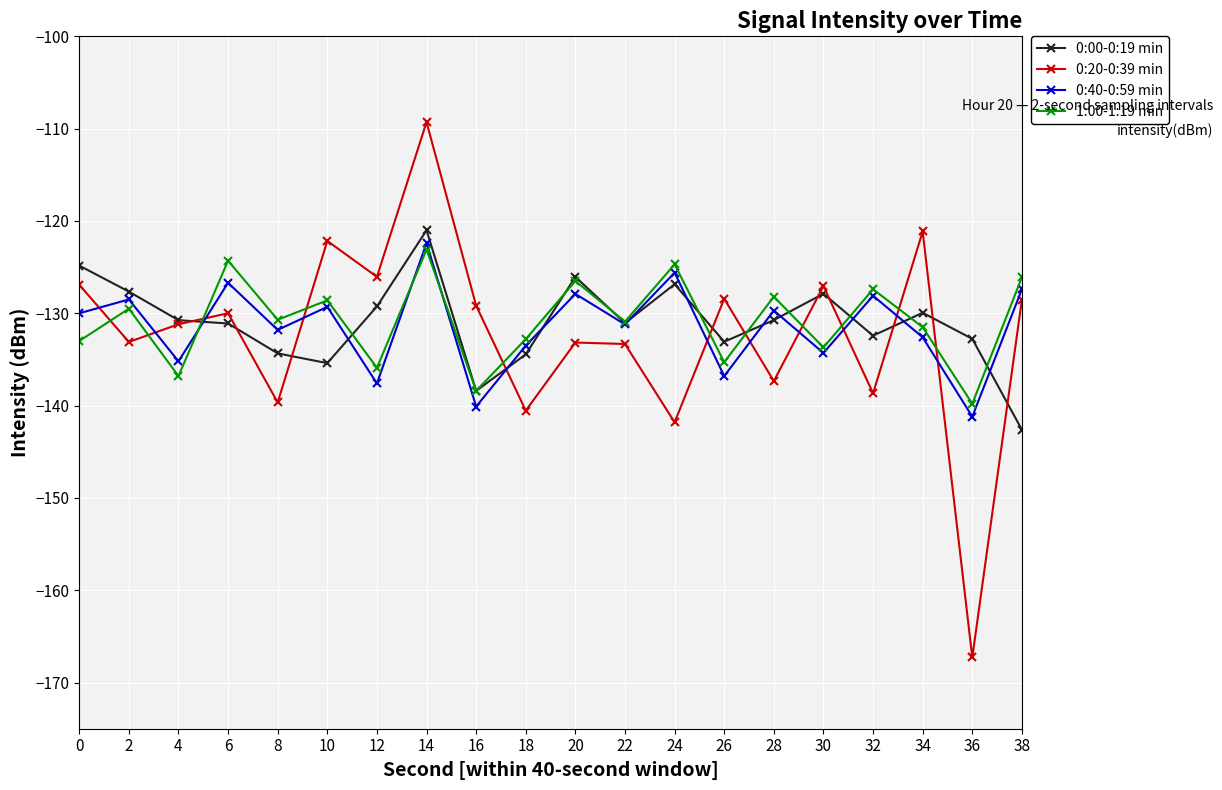

Where is the first local minimum for 0:40-0:59 min?

4